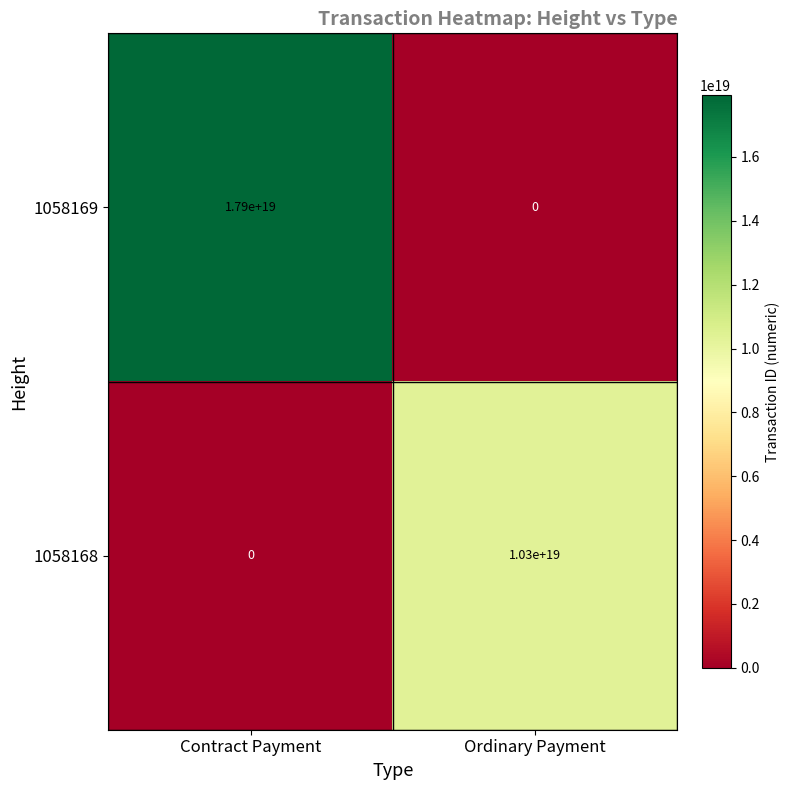

Which category has the highest value across all series?

Contract Payment